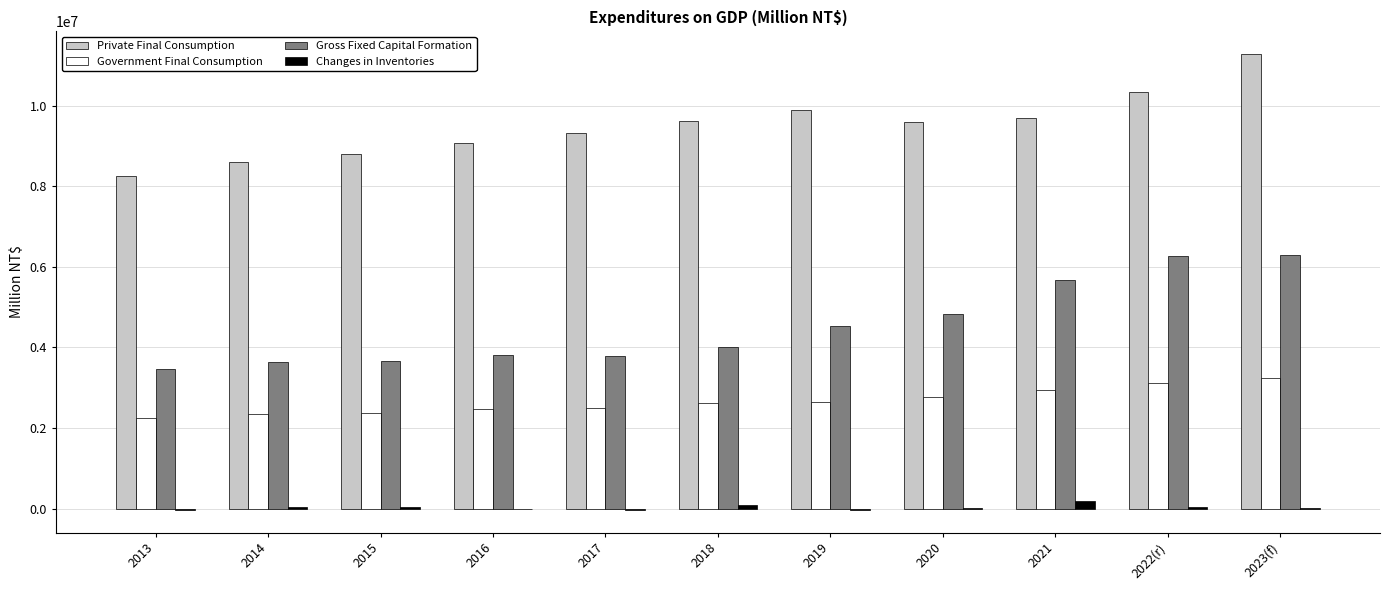

What is the highest value of the Government Final Consumption series?

3241854